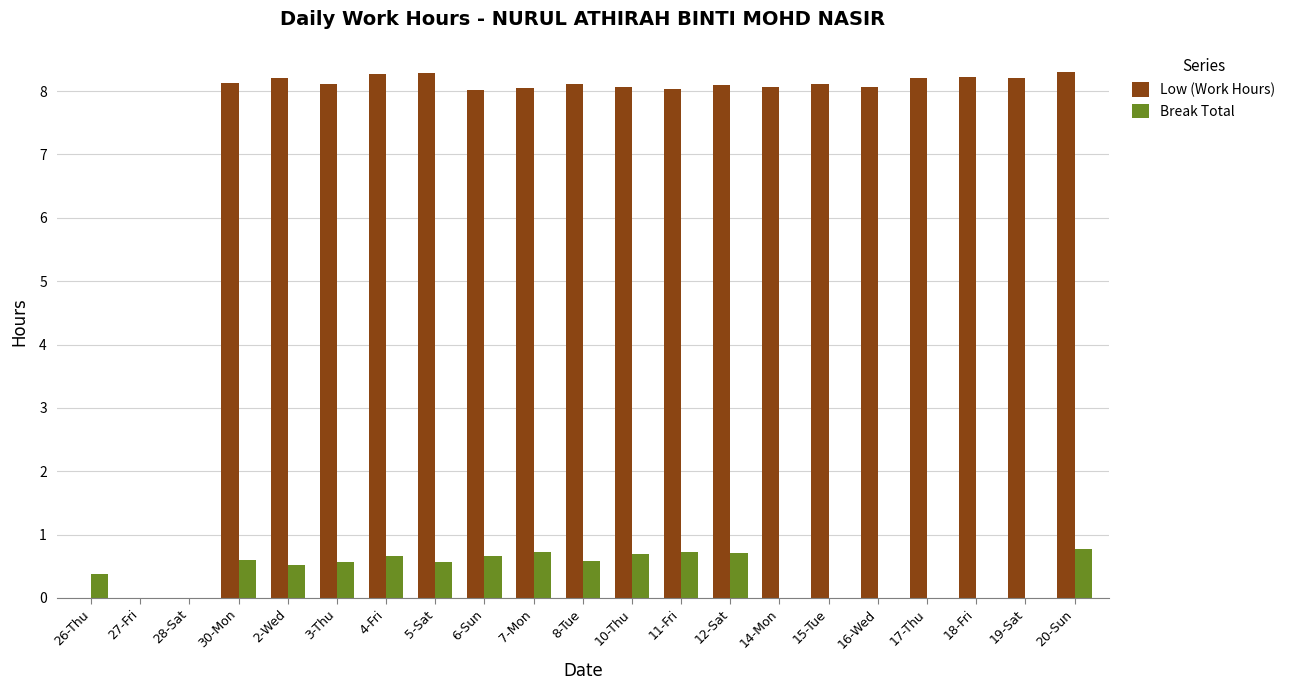

What is the maximum value shown in the chart?

8.3